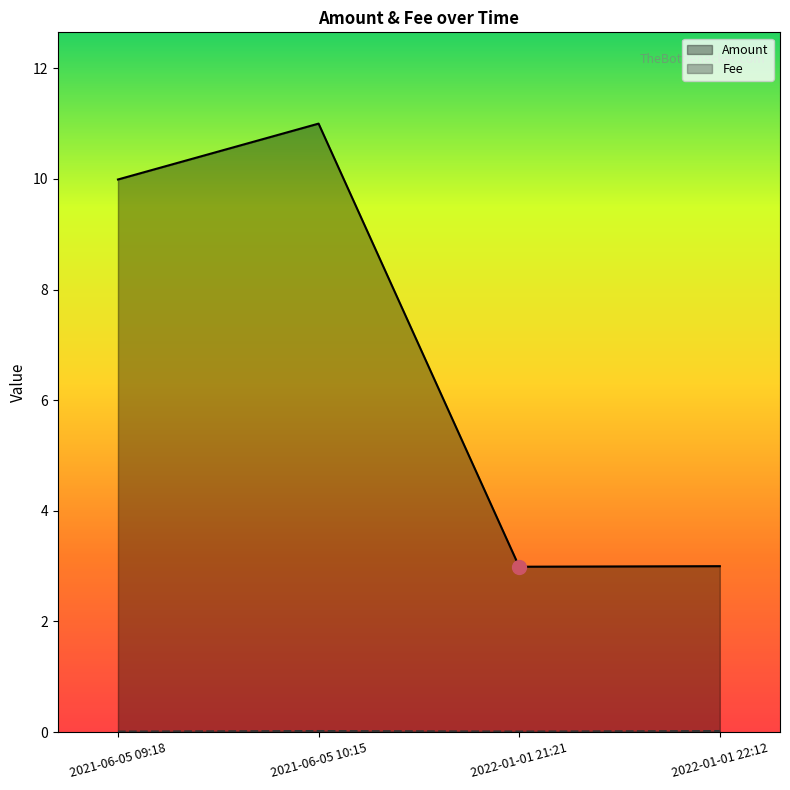

Where is Fee nearest to the value 0?

2021-06-05 09:18